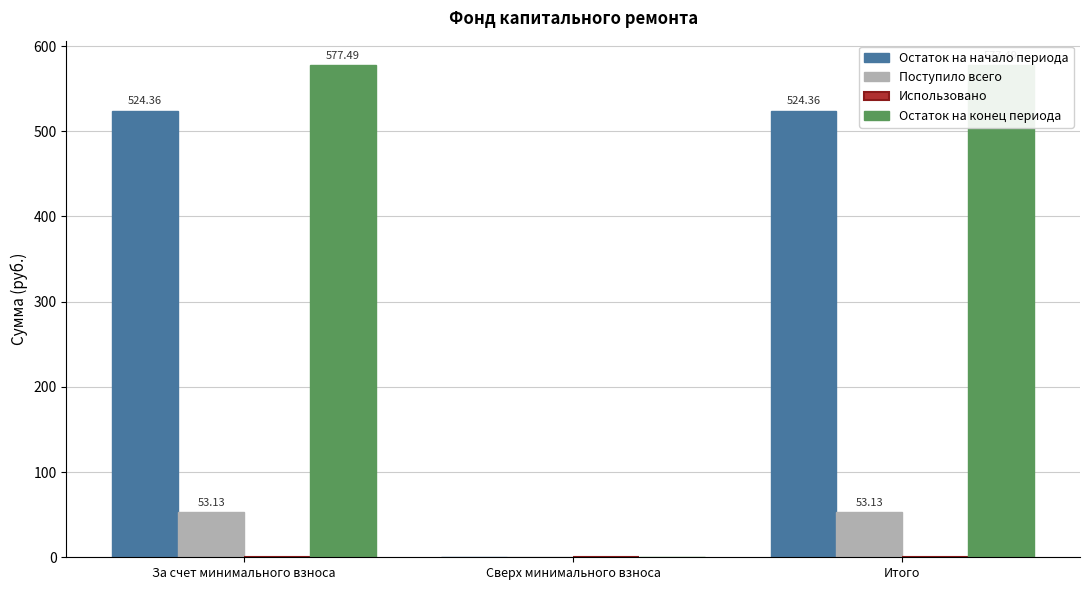

Which has a higher value, Сверх минимального взноса or За счет минимального взноса?

За счет минимального взноса